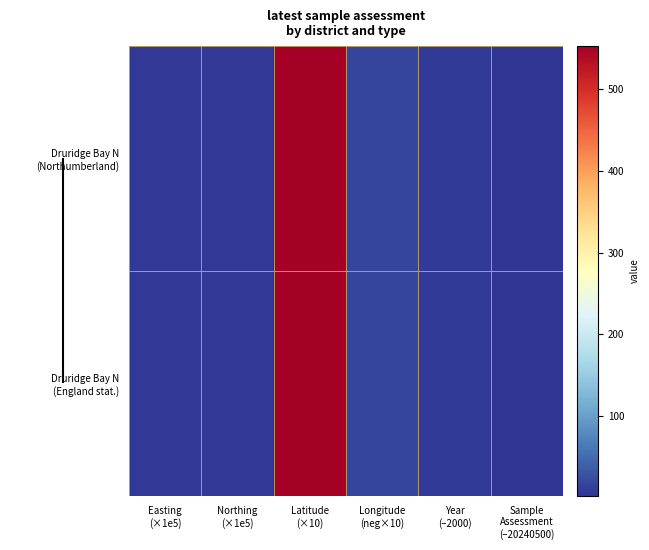

Which series has the largest total across all categories?

Druridge Bay N (Northumberland)